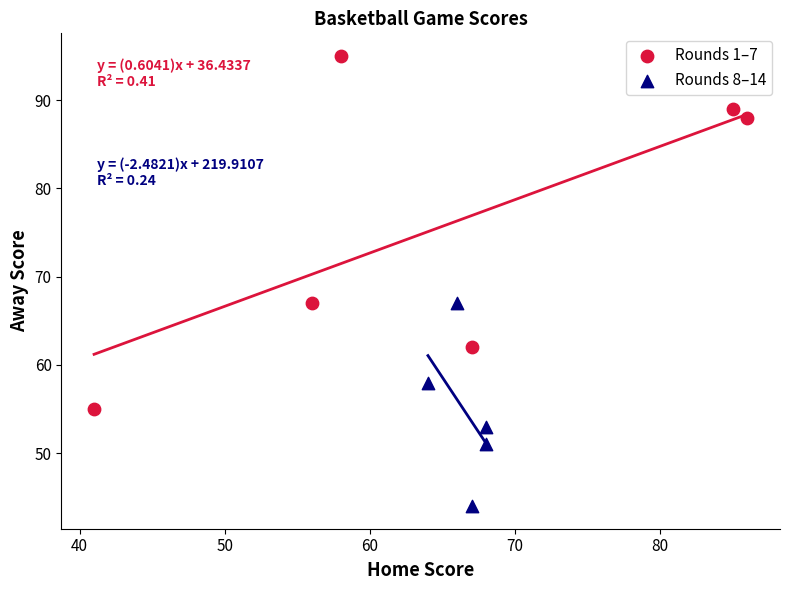

Which series contains the highest Y value?

Rounds 1–7